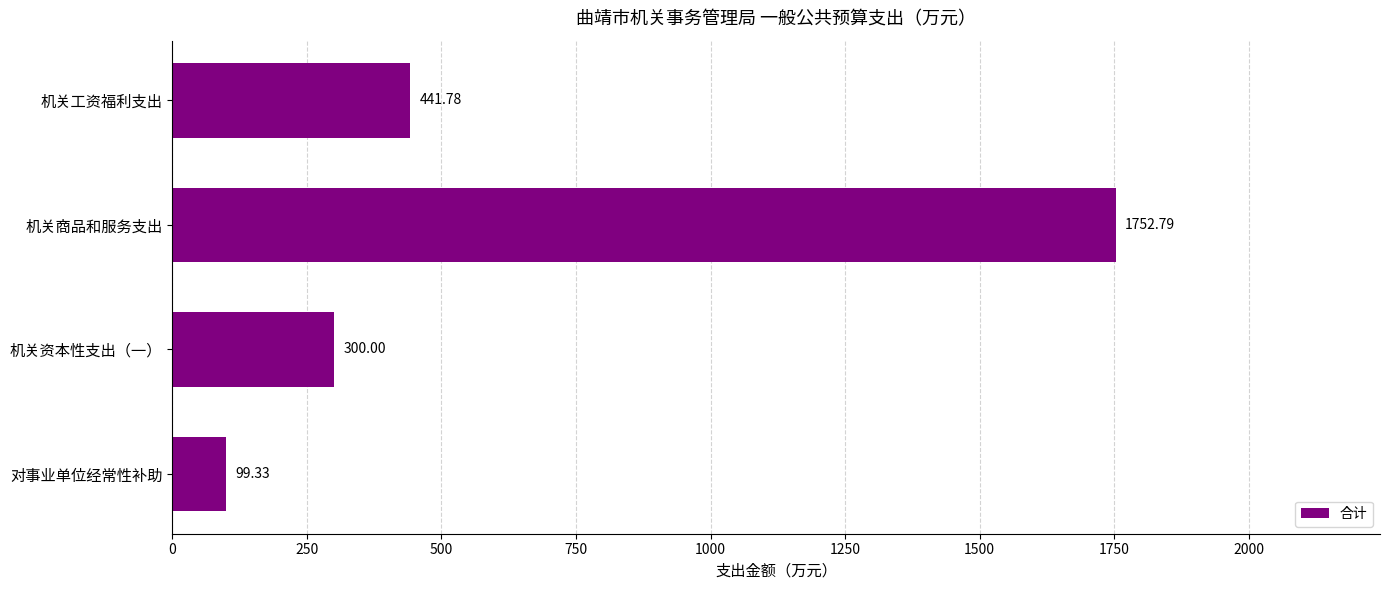

Rank the categories by value from highest to lowest.

机关商品和服务支出, 机关工资福利支出, 机关资本性支出（一）, 对事业单位经常性补助